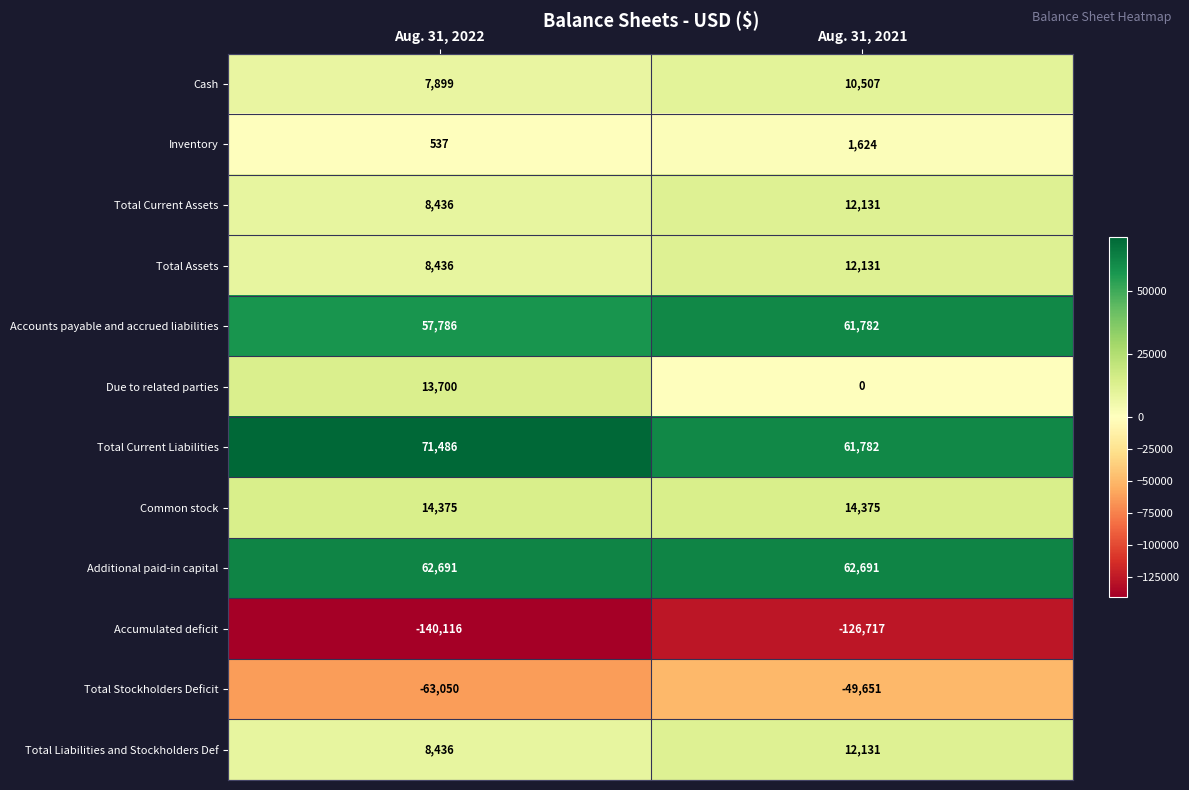

Which series has the widest spread of values?

Due to related parties